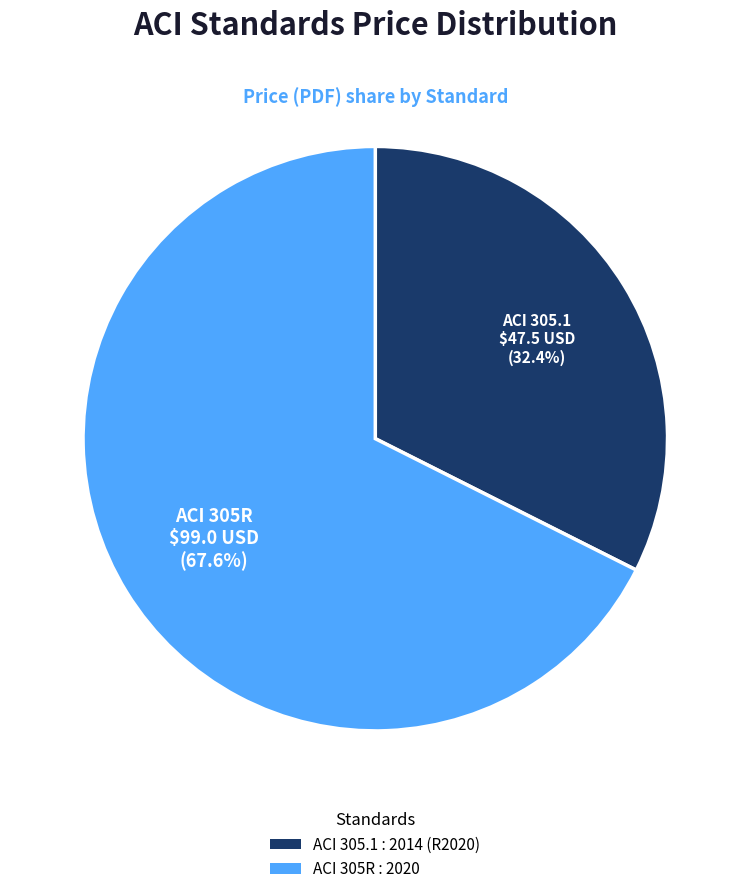

To the nearest percent, what percentage of the pie is ACI 305R : 2020?

68%